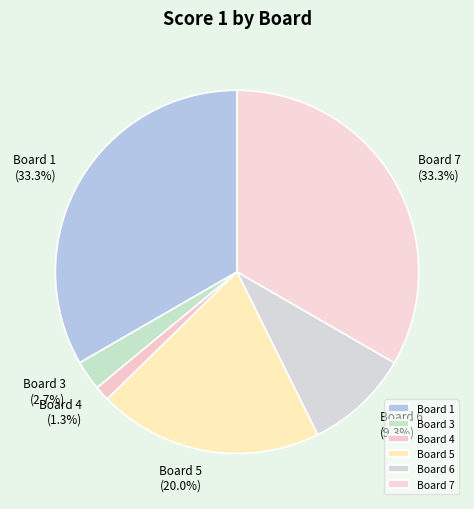

What portion of the pie excludes Board 1?

66.7%